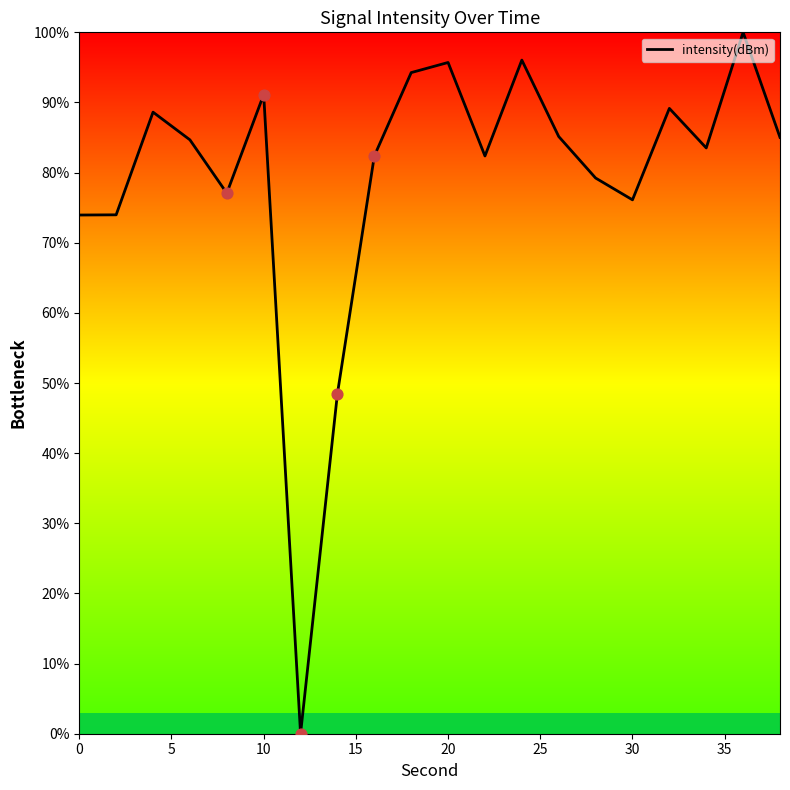

What is the maximum value shown in the chart?

100.0